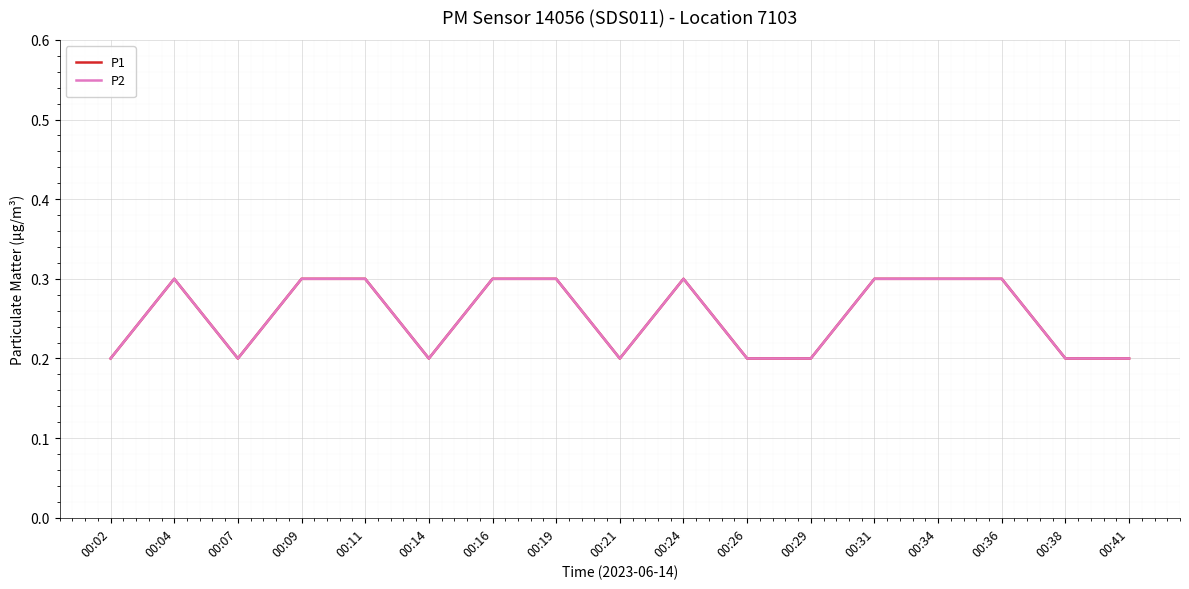

List the series in order of their peak value, highest first.

P1, P2